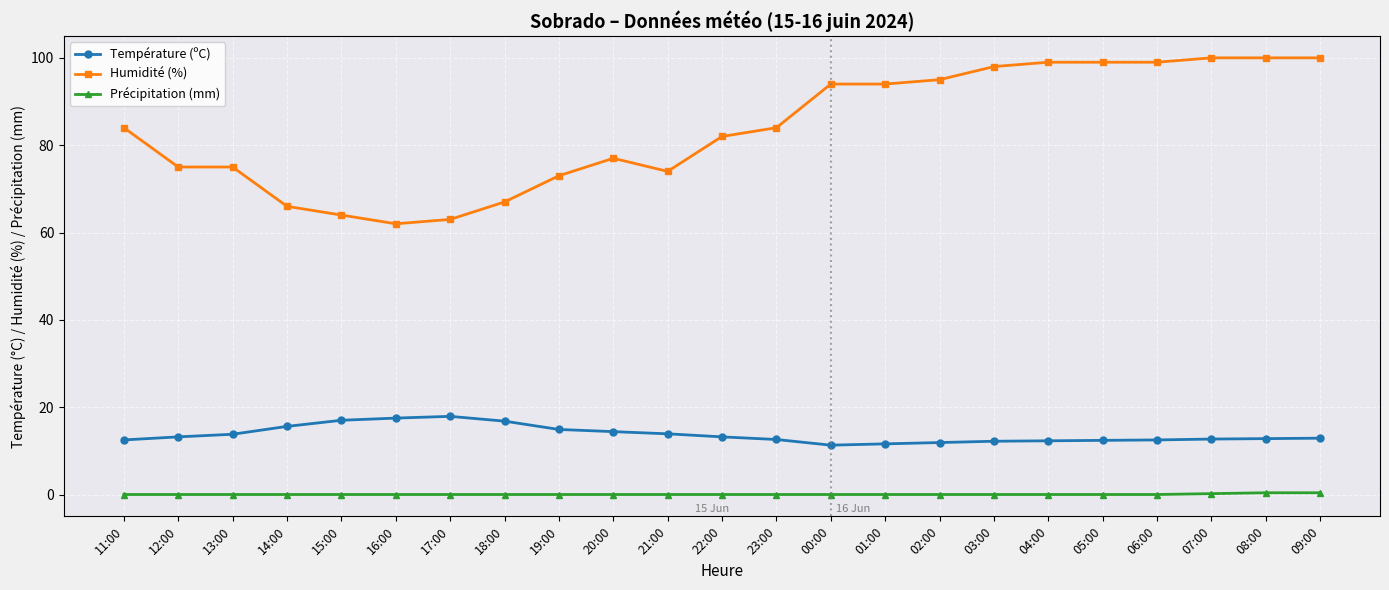

What are all the series names shown in the legend?

Température (ºC), Humidité (%), Précipitation (mm)